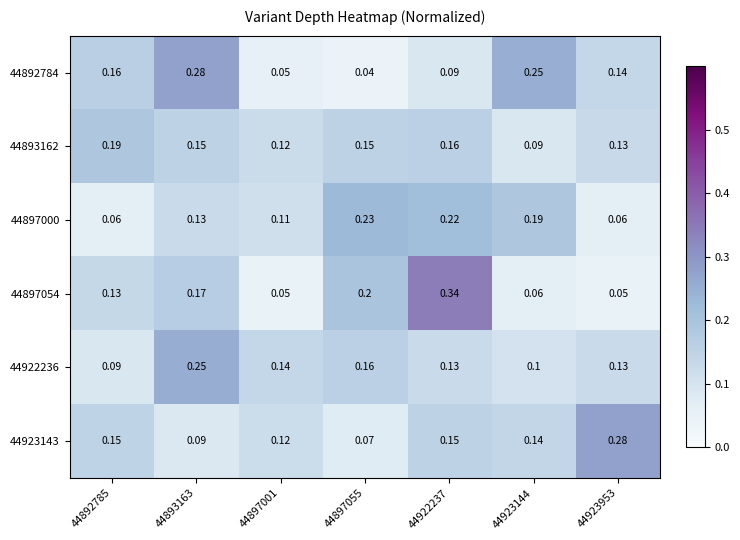

Is the value of 44893162 at 44922237 greater than the value of 44922236 at 44923144?

Yes